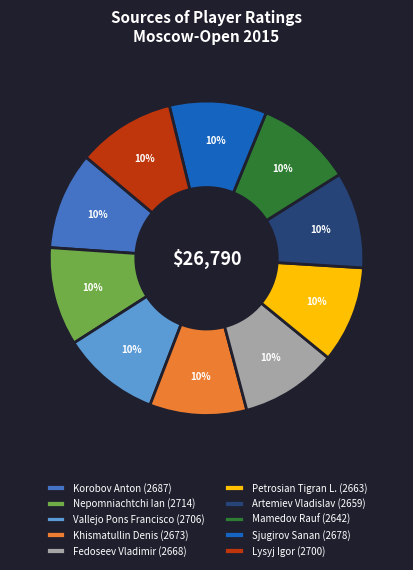

Does any single category account for the majority?

No